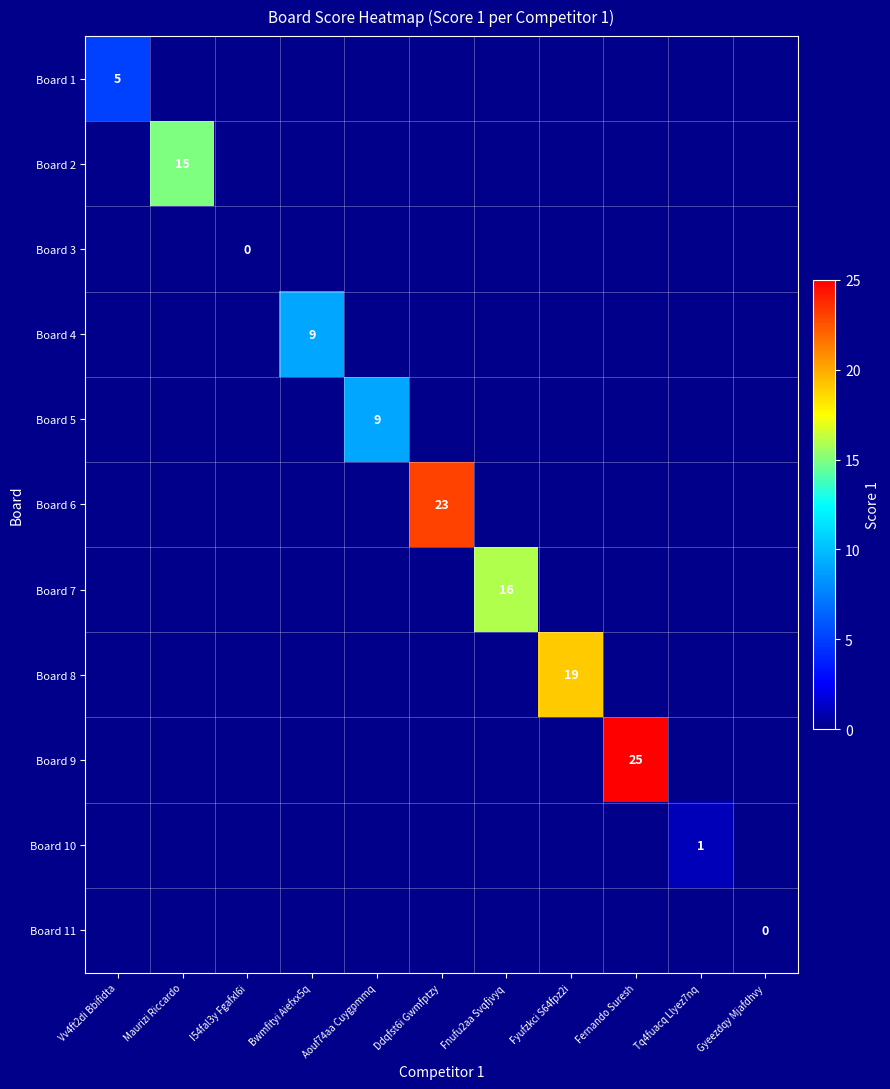

At Fernando Suresh, list the series in order from largest to smallest.

Board 1, Board 2, Board 3, Board 4, Board 5, Board 6, Board 7, Board 8, Board 9, Board 10, Board 11